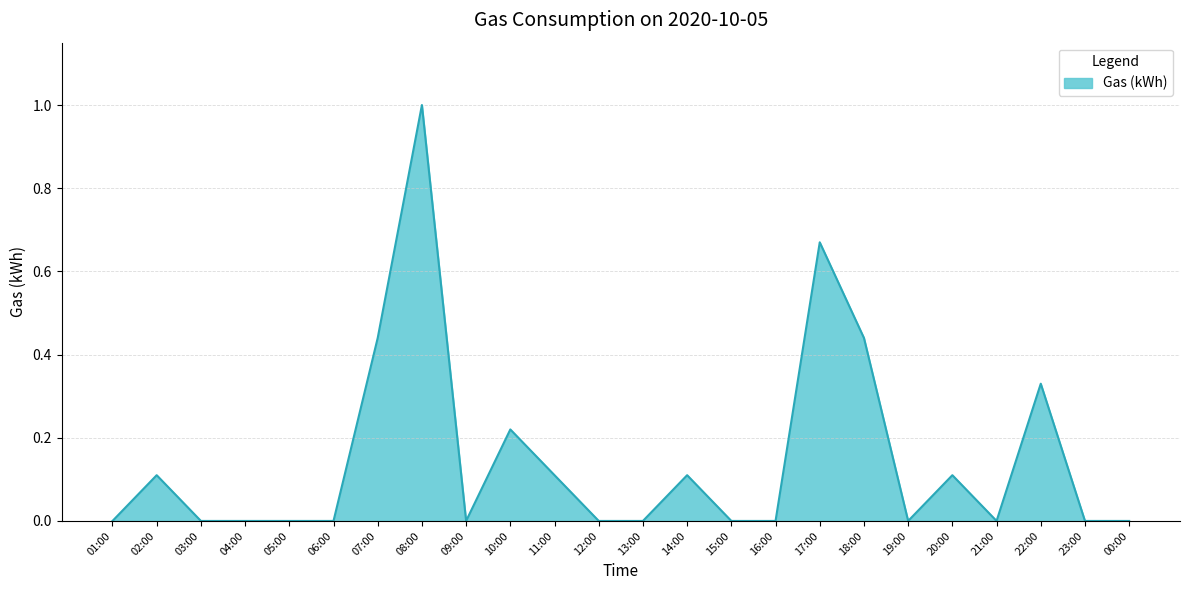

Does the chart display data point markers on the line(s)?

No